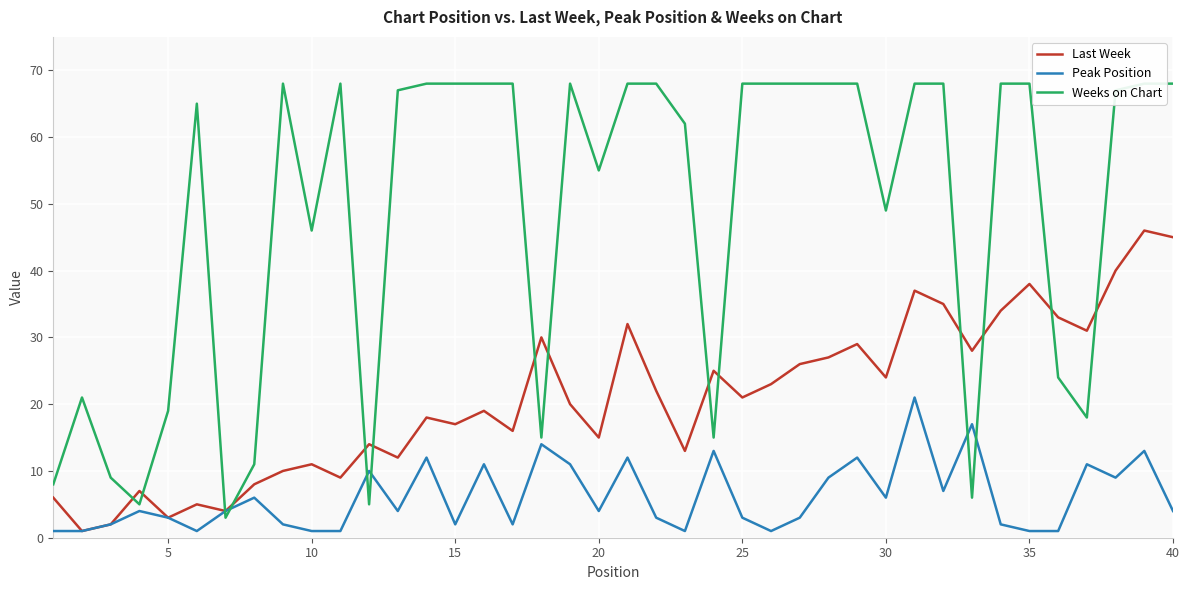

What is the difference between the maximum and minimum values in the Last Week series?

45